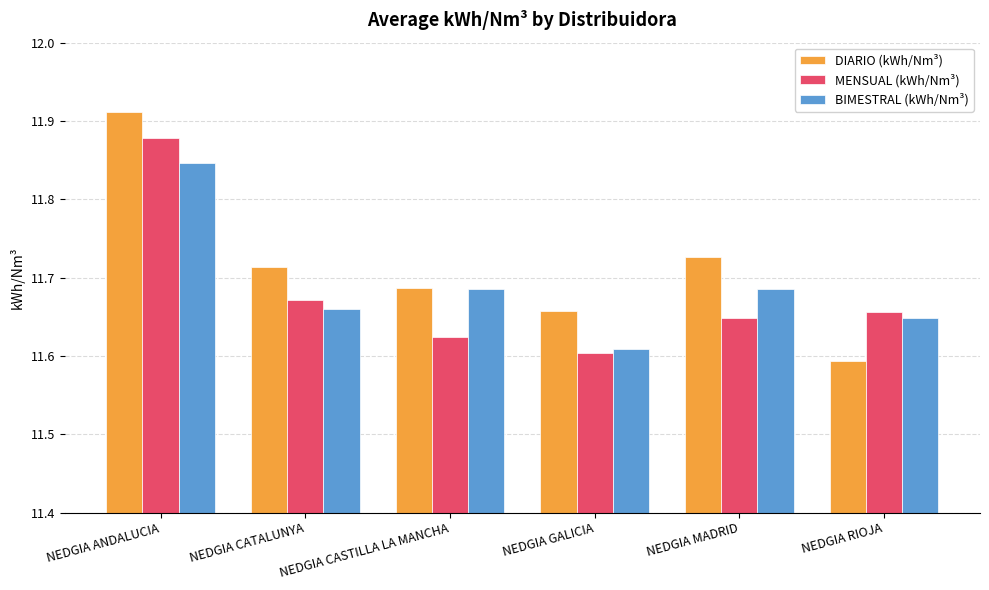

Which series has the largest total across all categories?

DIARIO (kWh/Nm³)